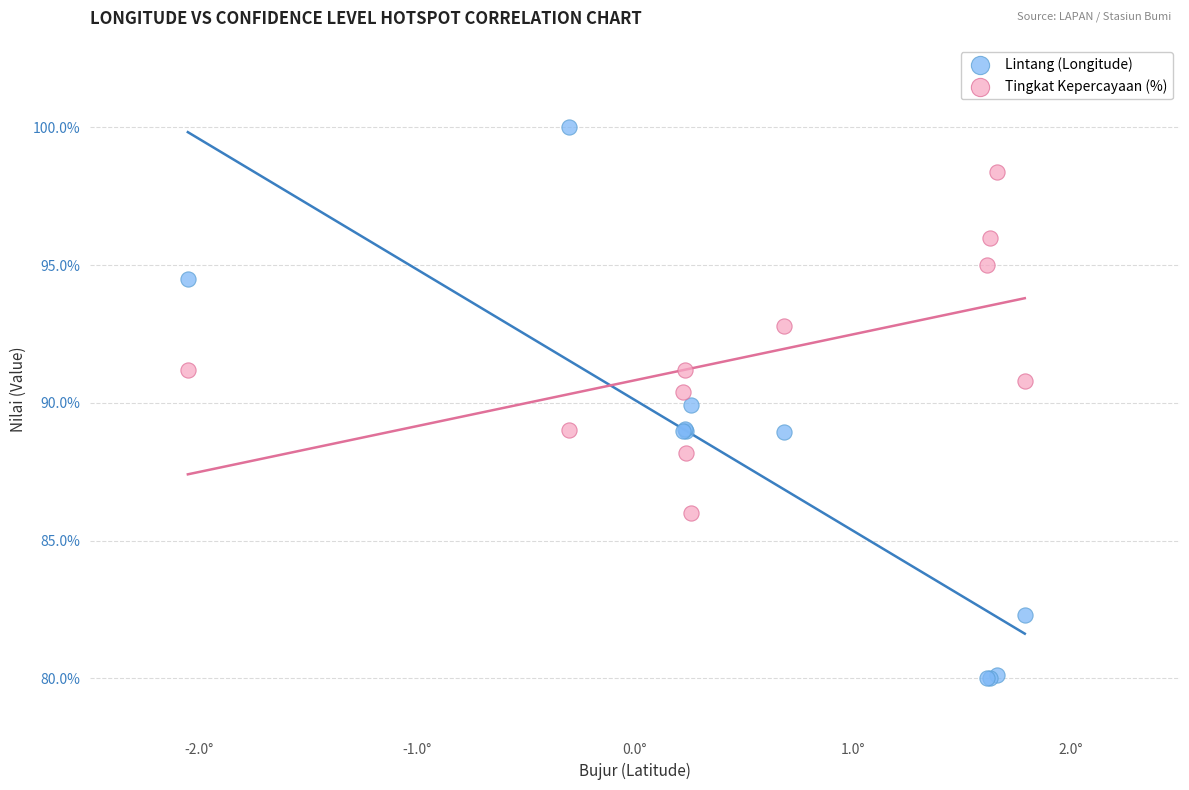

Which series reaches the minimum Y coordinate?

Lintang (Longitude)